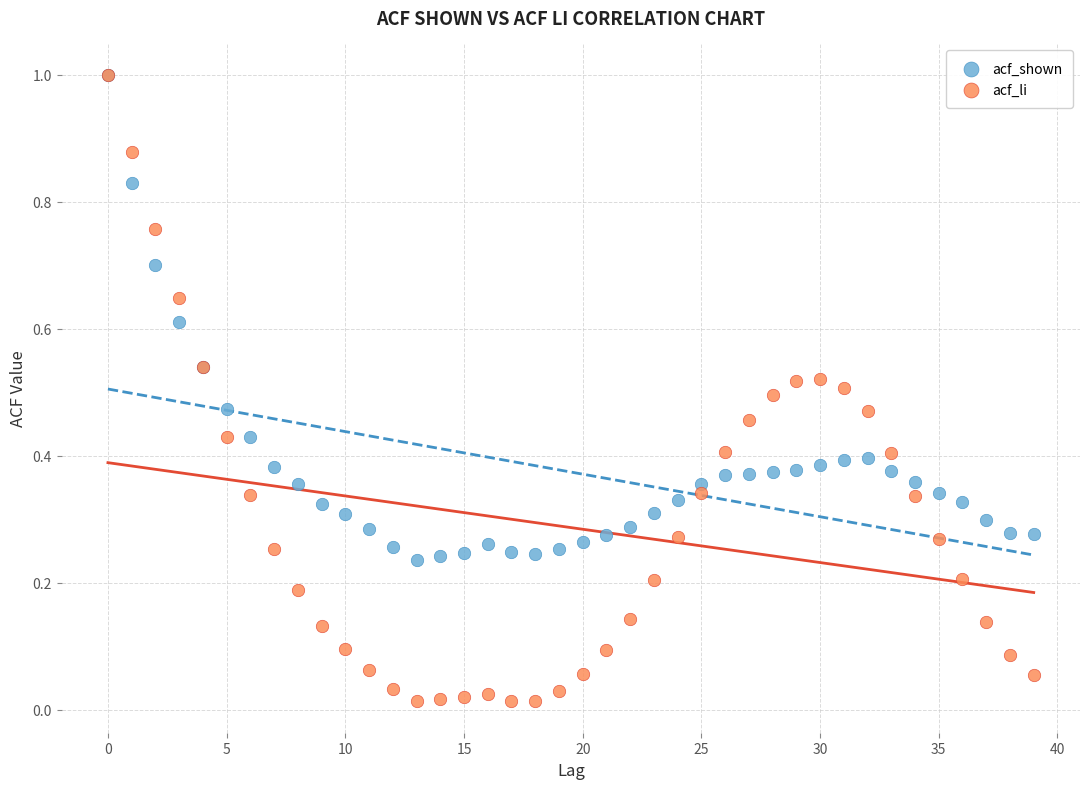

What are all the series names shown in the legend?

acf_shown, acf_li